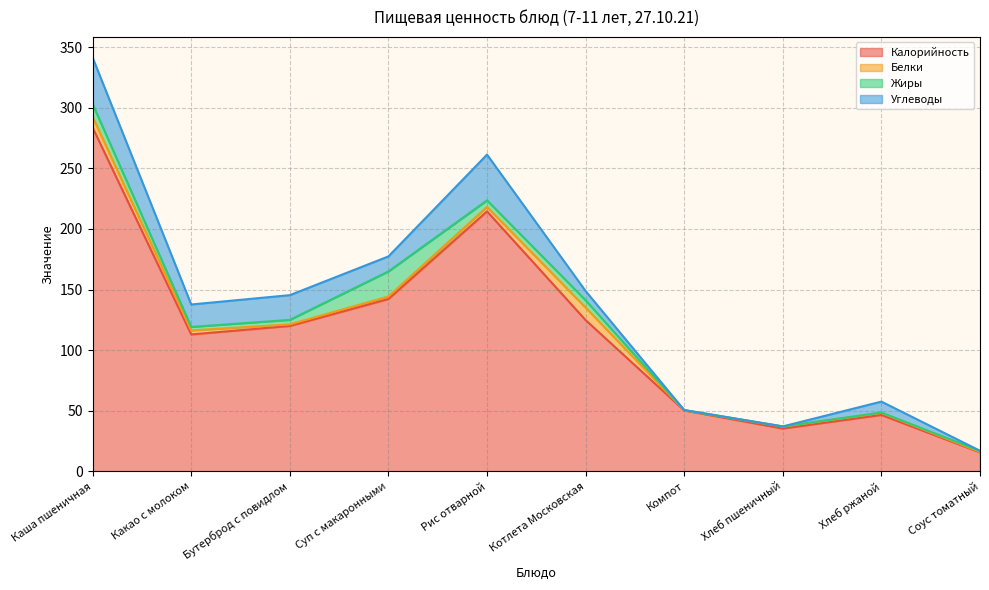

Which series has the largest total across all categories?

Калорийность